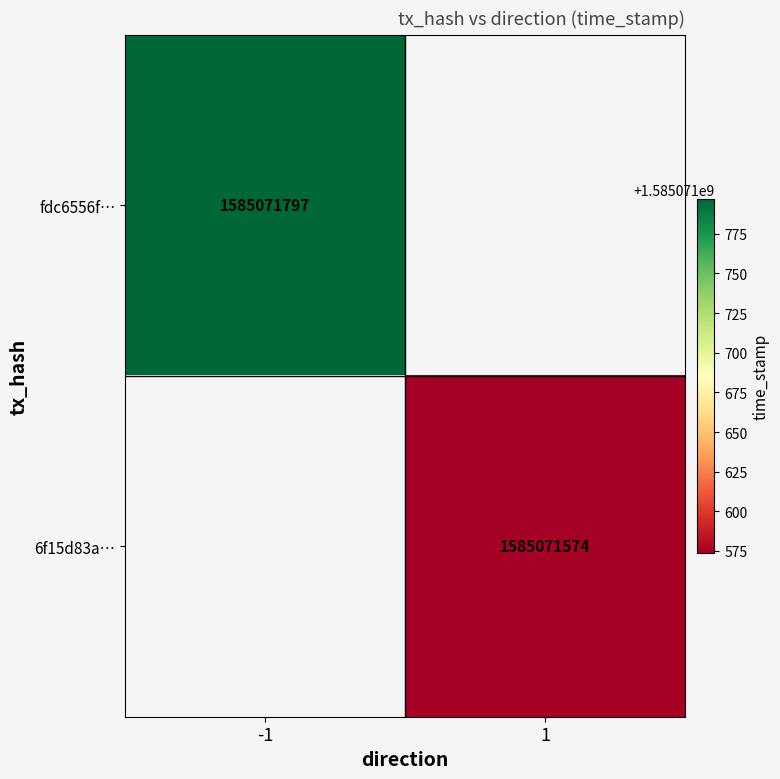

What is the maximum value for 6f15d83a360eda9508d55c795bdfad17abcb825?

1585071574